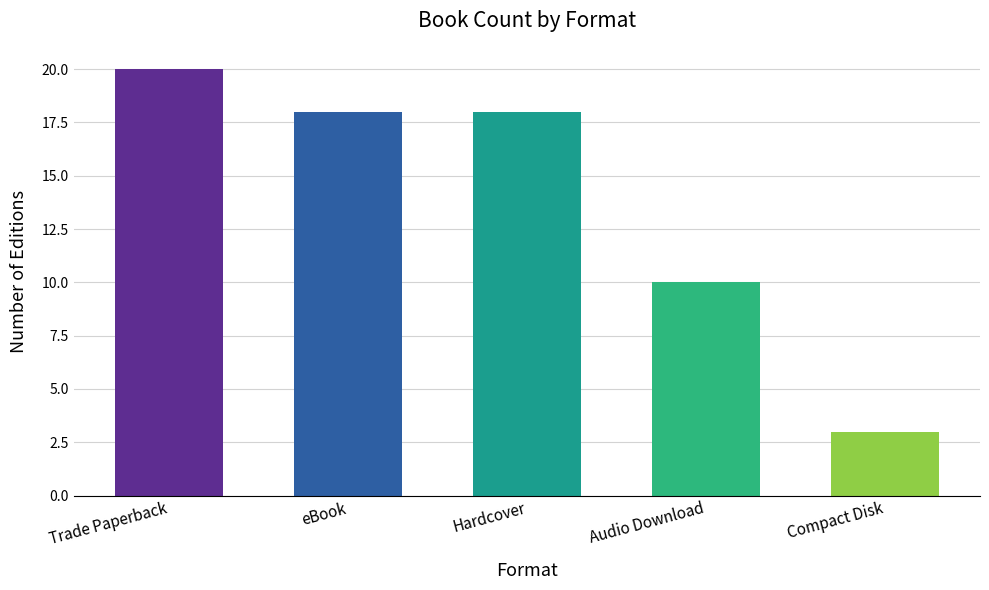

How many bars are there in total?

5